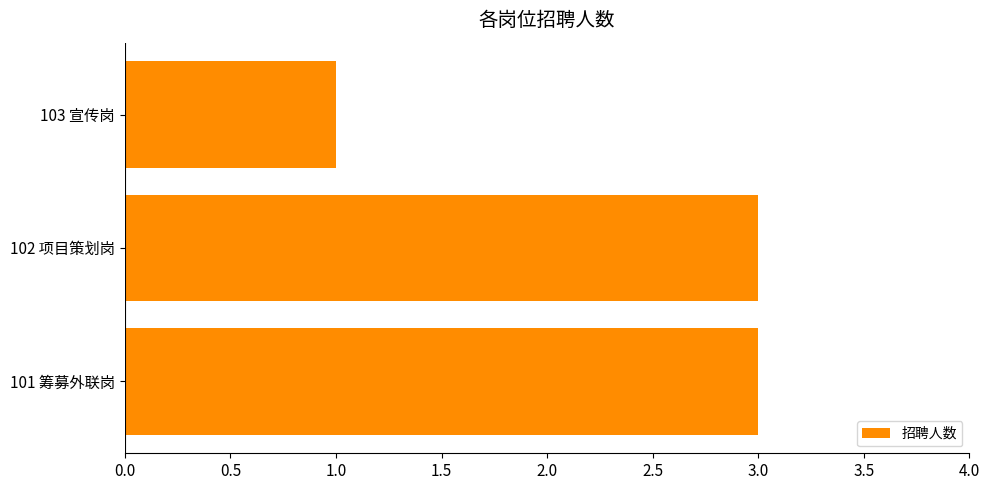

Reading top to bottom, transcribe all the data shown in this chart.

1	3	3